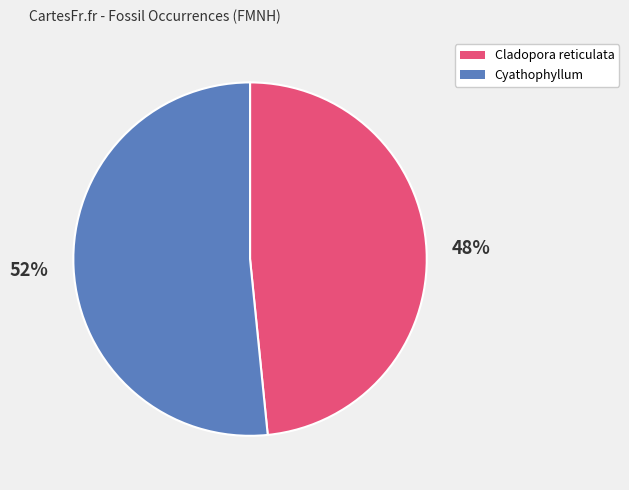

To the nearest percent, what is the average slice percentage?

50%